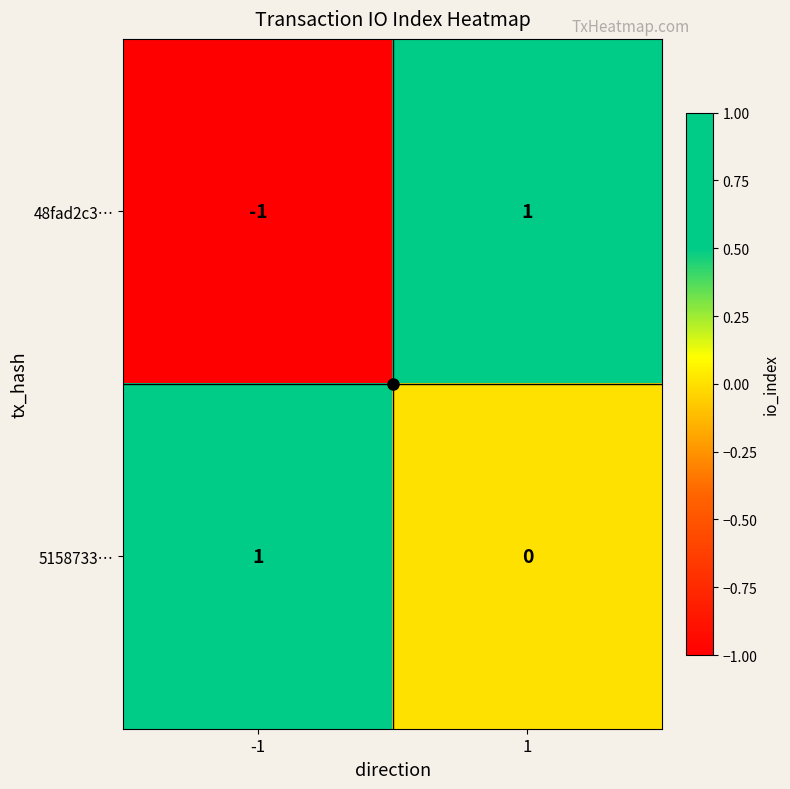

At which category does the chart reach its minimum across all series?

-1